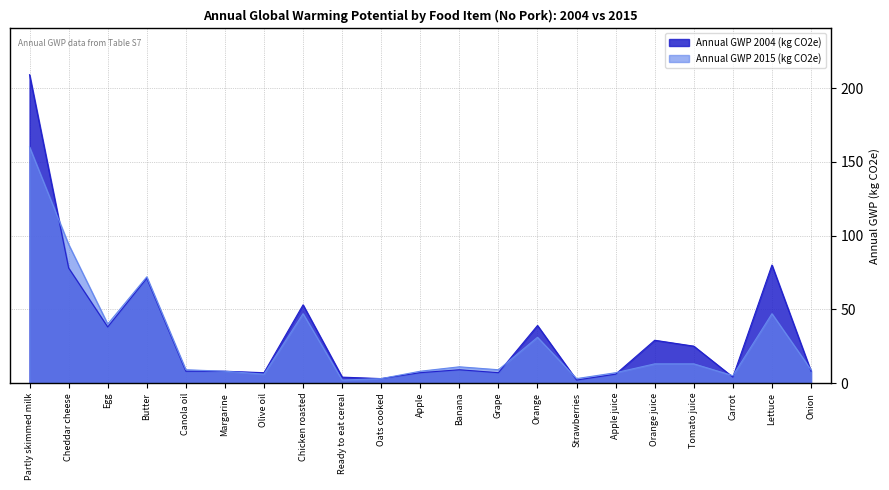

Between Grape and Margarine, which is larger?

Margarine